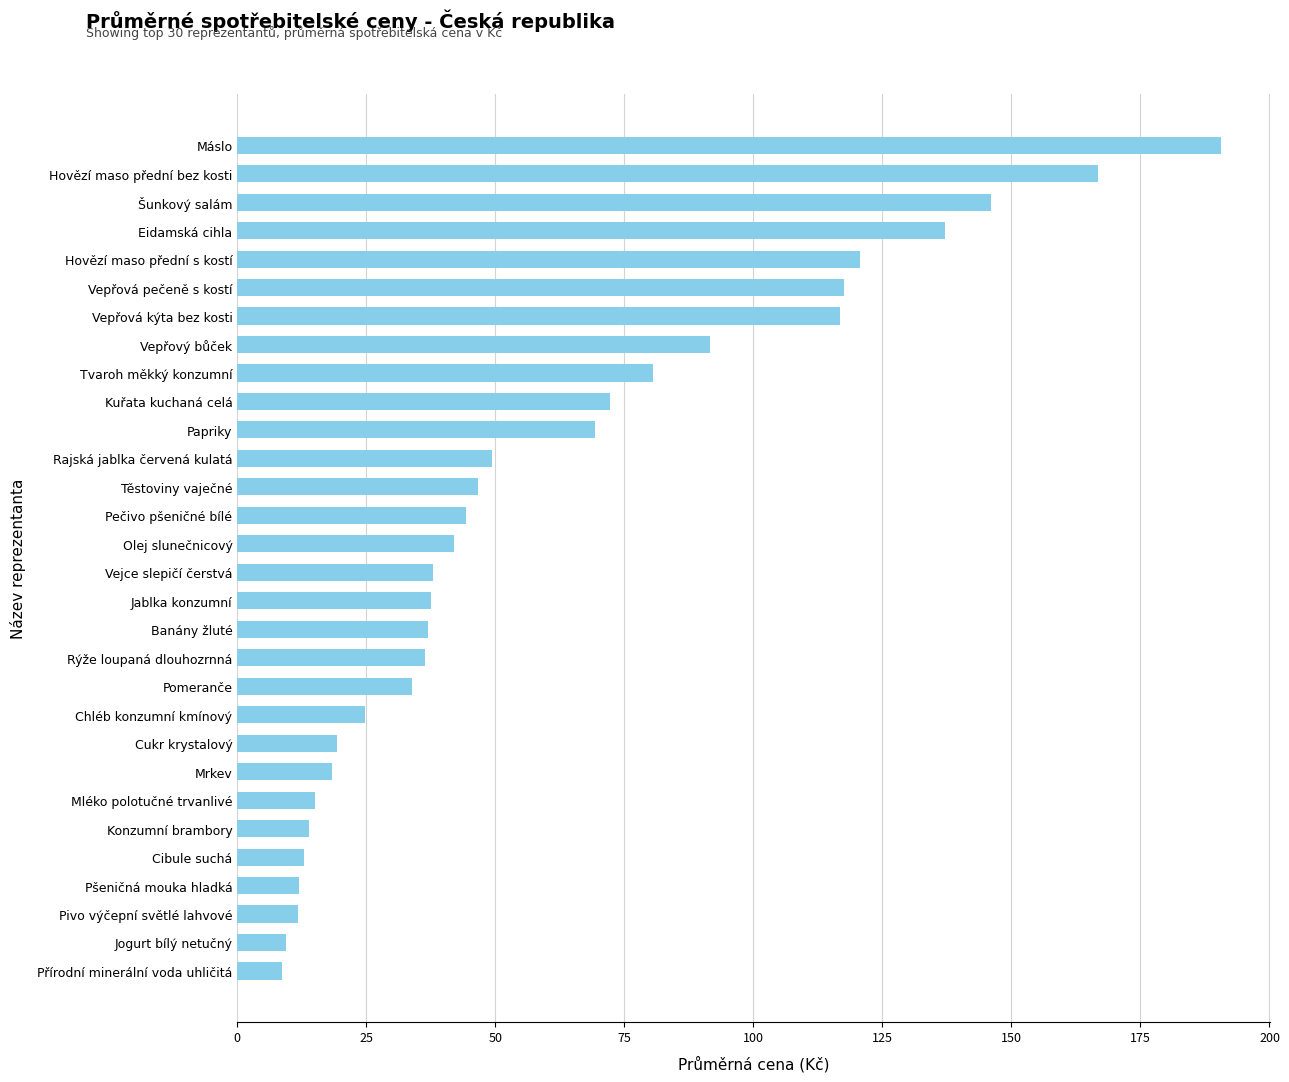

What is the sum of all values?

1820.0